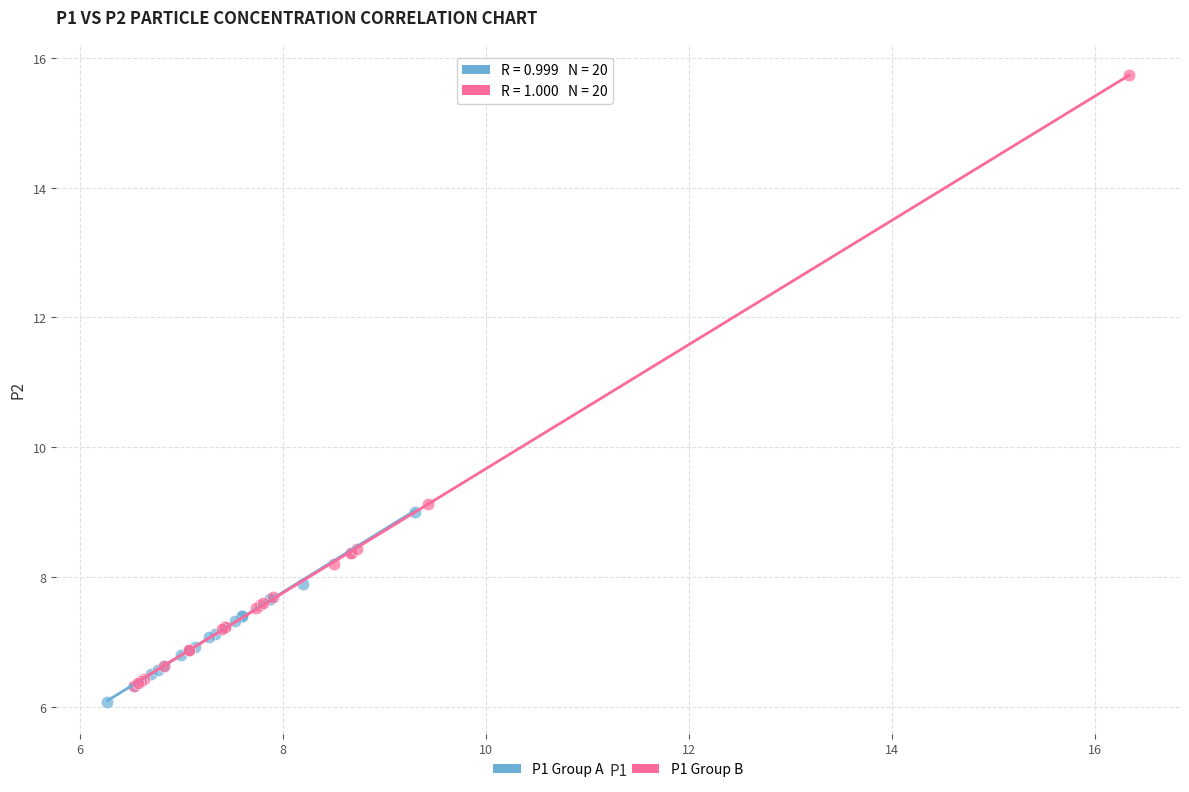

Which series has the largest Y range (max minus min)?

P1 Group B